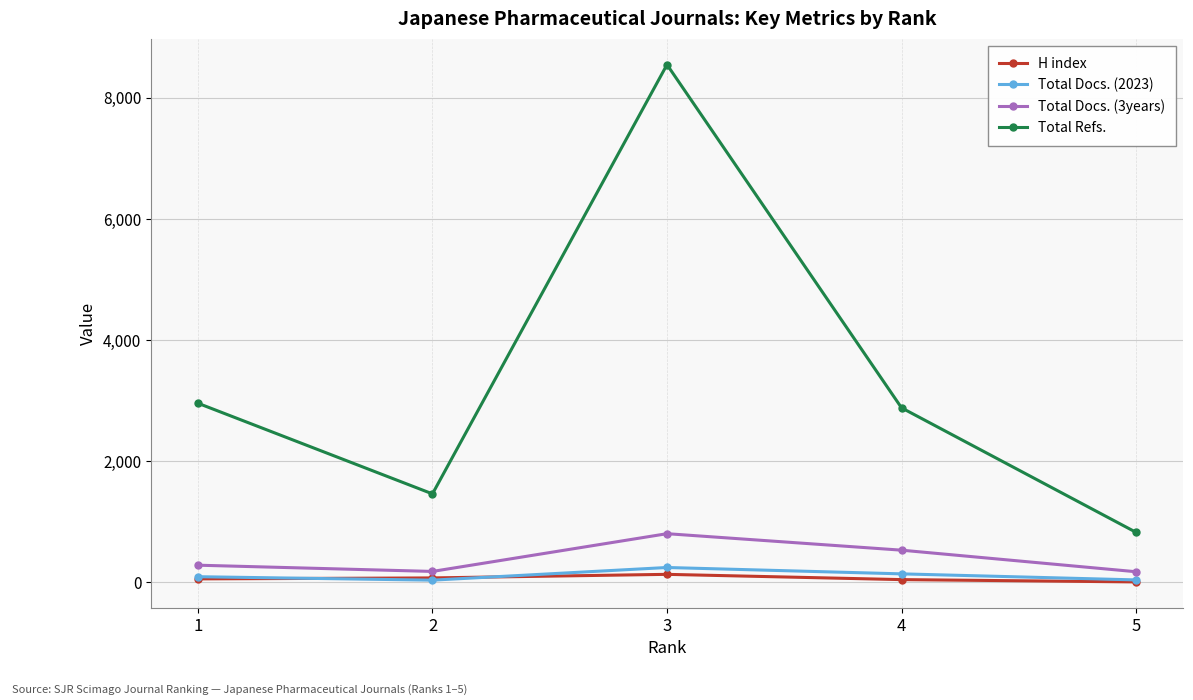

At which category is the sum across all series the highest?

3